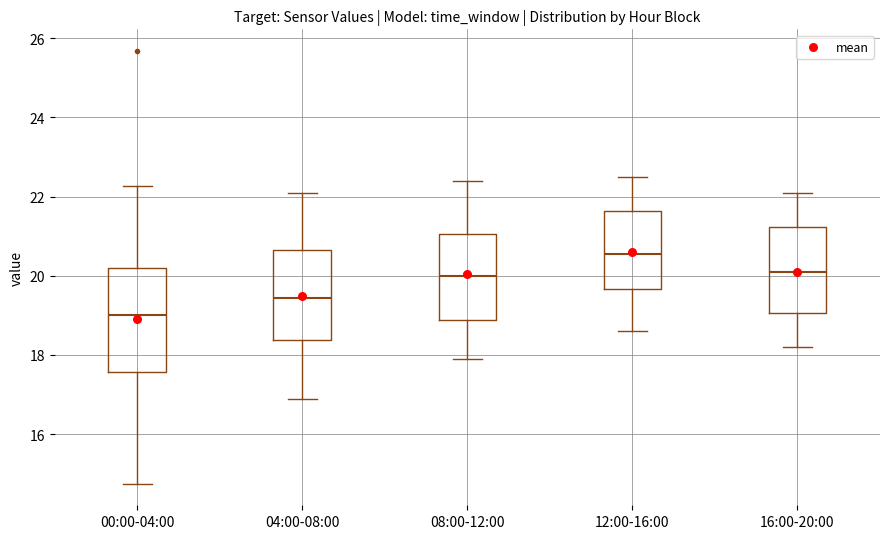

Comparing the boxes themselves (not the whiskers), which one is the tallest?

00:00-04:00